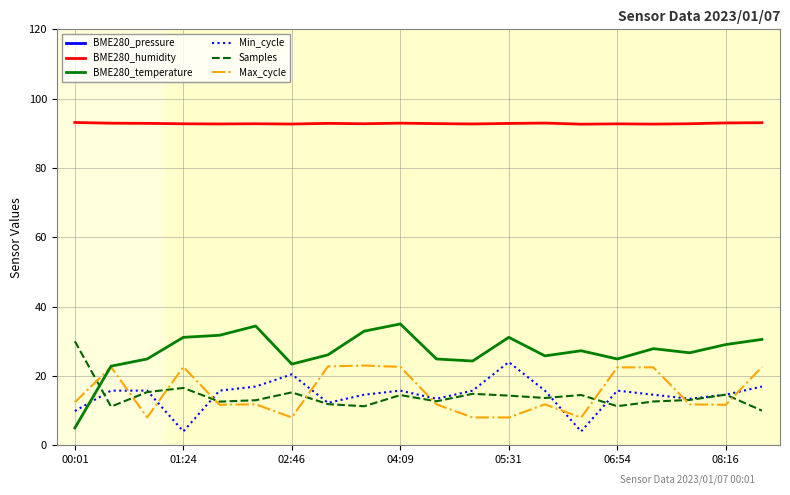

The BME280_temperature series shows 38.7 at 02:46. True or false?

False